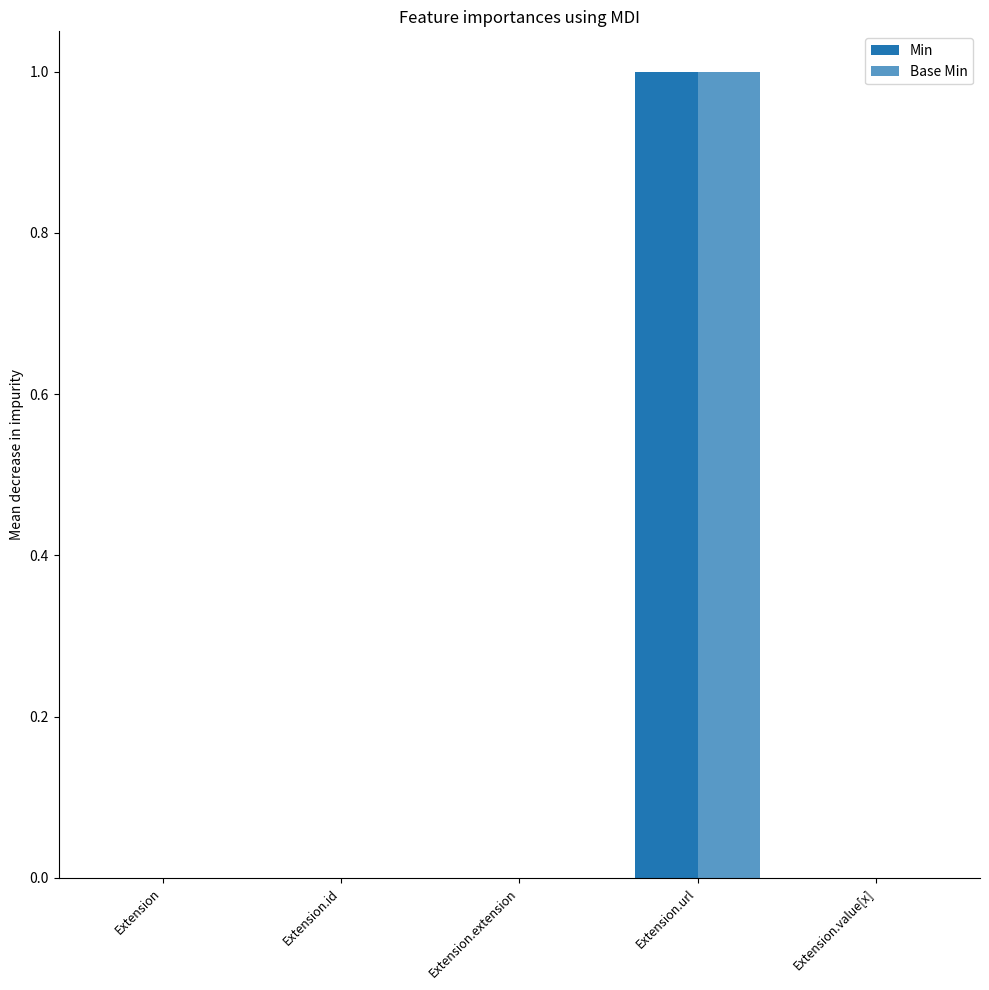

Between Extension.id and Extension, which is larger?

Extension.id